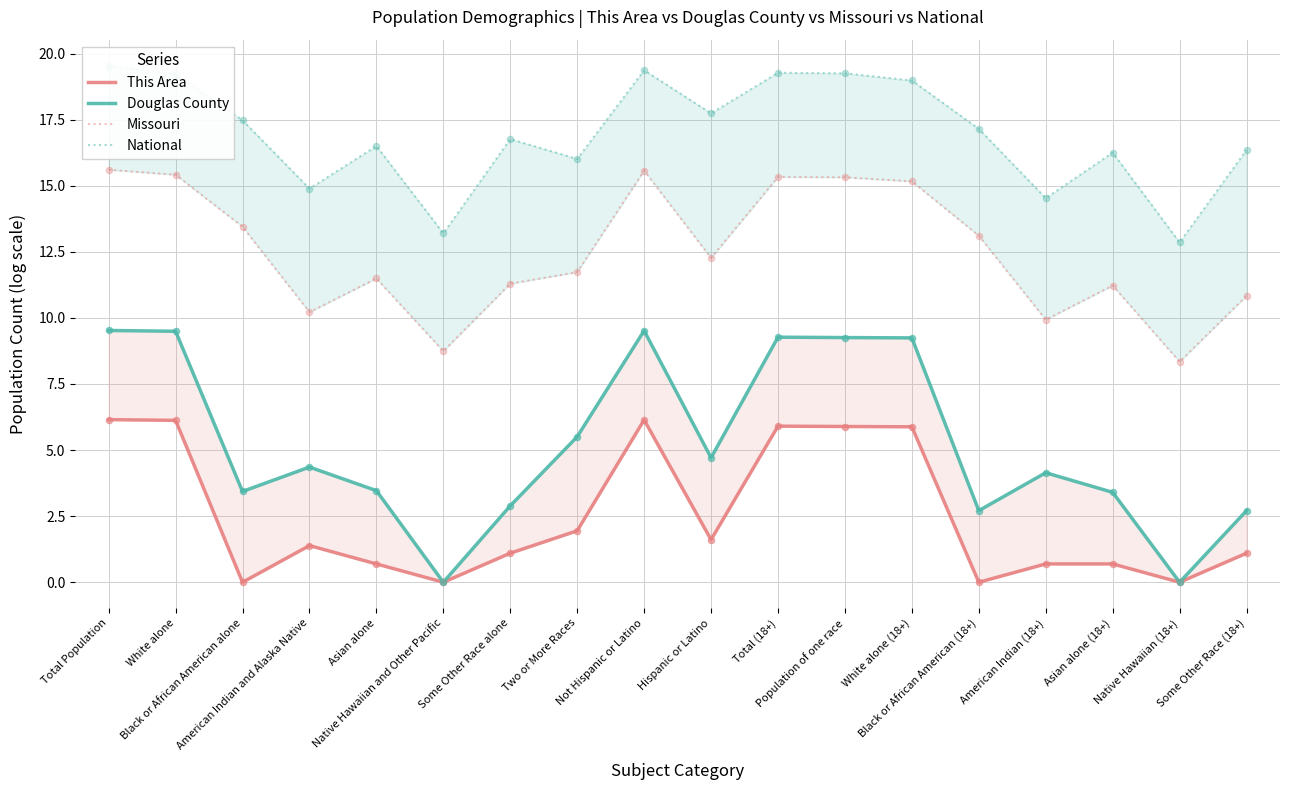

What are all the series names shown in the legend?

This Area, Douglas County, Missouri, National